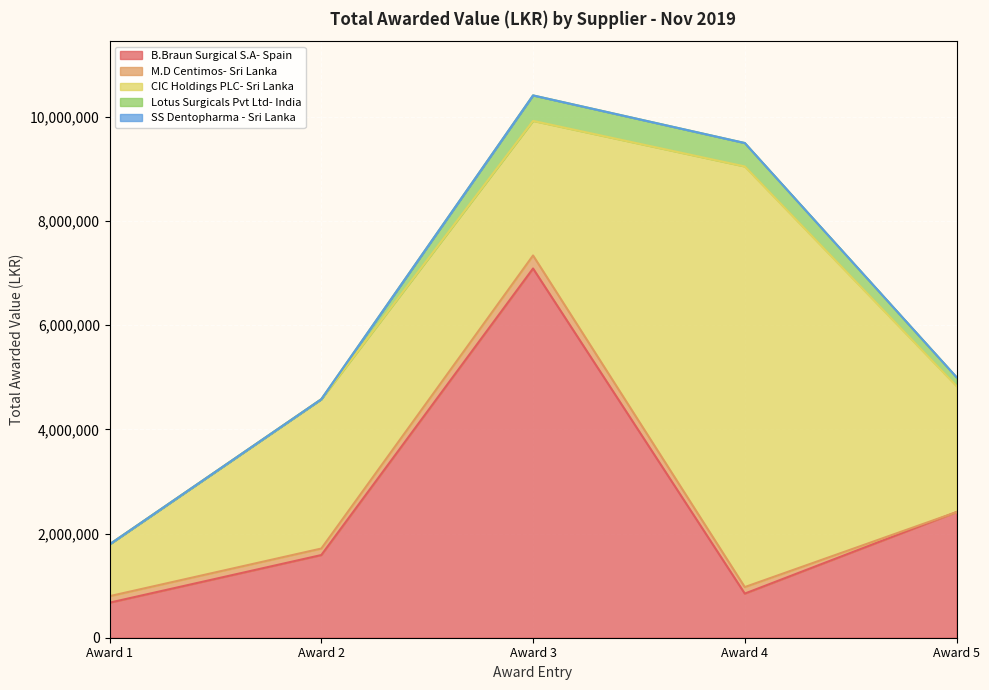

Where is B.Braun Surgical S.A- Spain nearest to the value 3879413?

Award 5